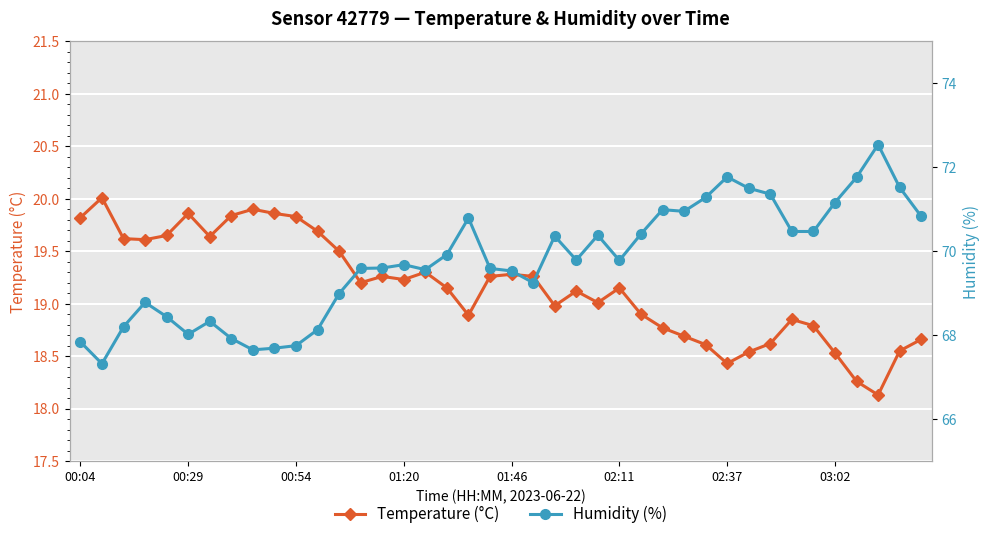

In temperature, how many points are lower than both neighbors (excluding endpoints)?

9